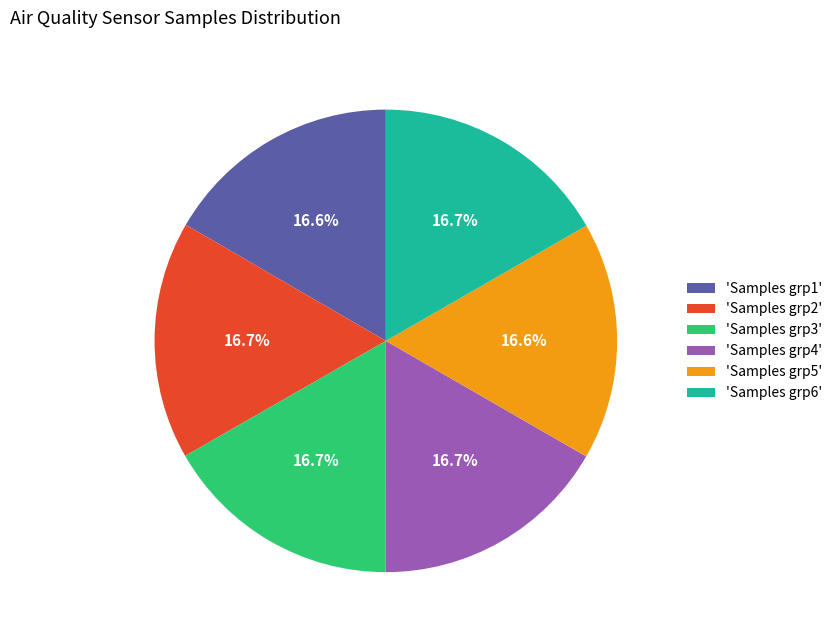

Count the number of slices in the pie.

6